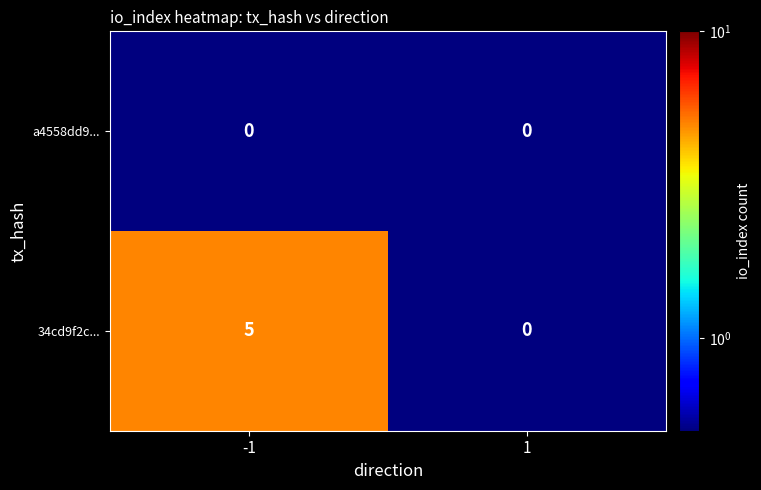

What is the maximum value shown in the chart?

5